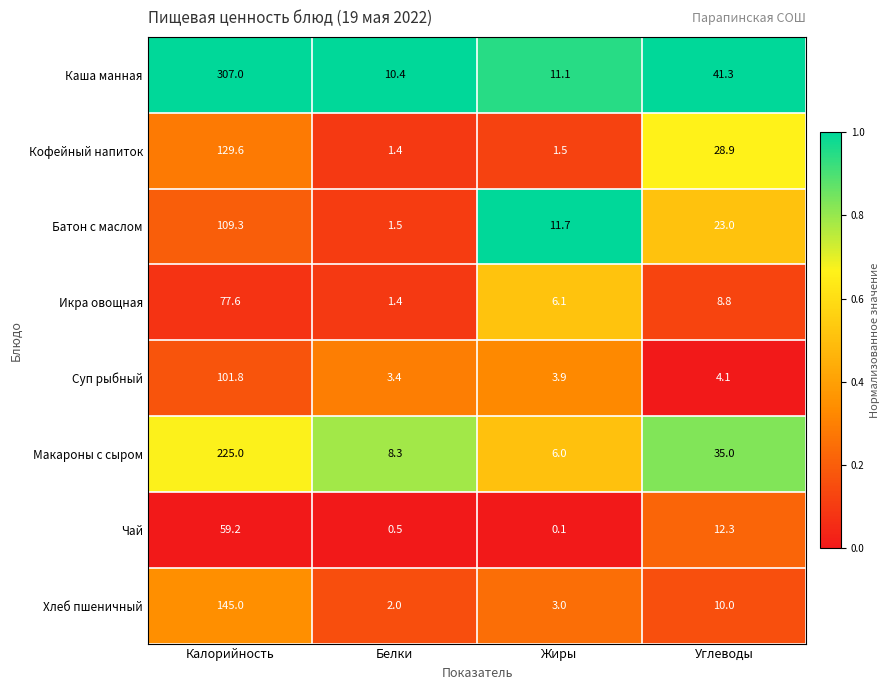

Is it true that Чай equals 59.2 at Калорийность?

True